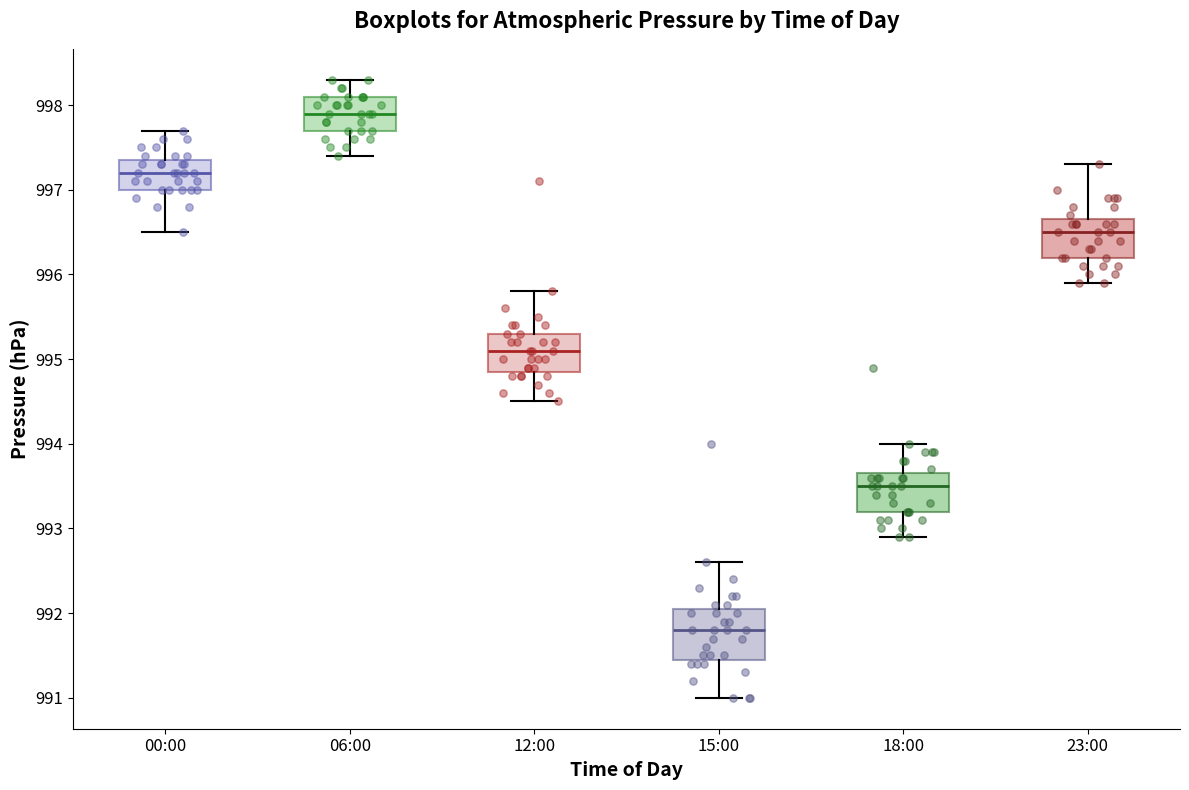

Reading left to right, transcribe this box plot: for each box, give where its median line is, the range the box spans, and where its two whiskers end, as read against the y-axis. The values are not printed on the chart, so give them approximately, as read against the axis.

00:00: median 997.2, box 997.0 to 997.4, whiskers 996.5 to 997.7
06:00: median 997.9, box 997.7 to 998.1, whiskers 997.4 to 998.3
12:00: median 995.1, box 994.9 to 995.3, whiskers 994.5 to 995.8
15:00: median 991.8, box 991.5 to 992.1, whiskers 991.0 to 992.6
18:00: median 993.5, box 993.2 to 993.7, whiskers 992.9 to 994.0
23:00: median 996.5, box 996.2 to 996.7, whiskers 995.9 to 997.3